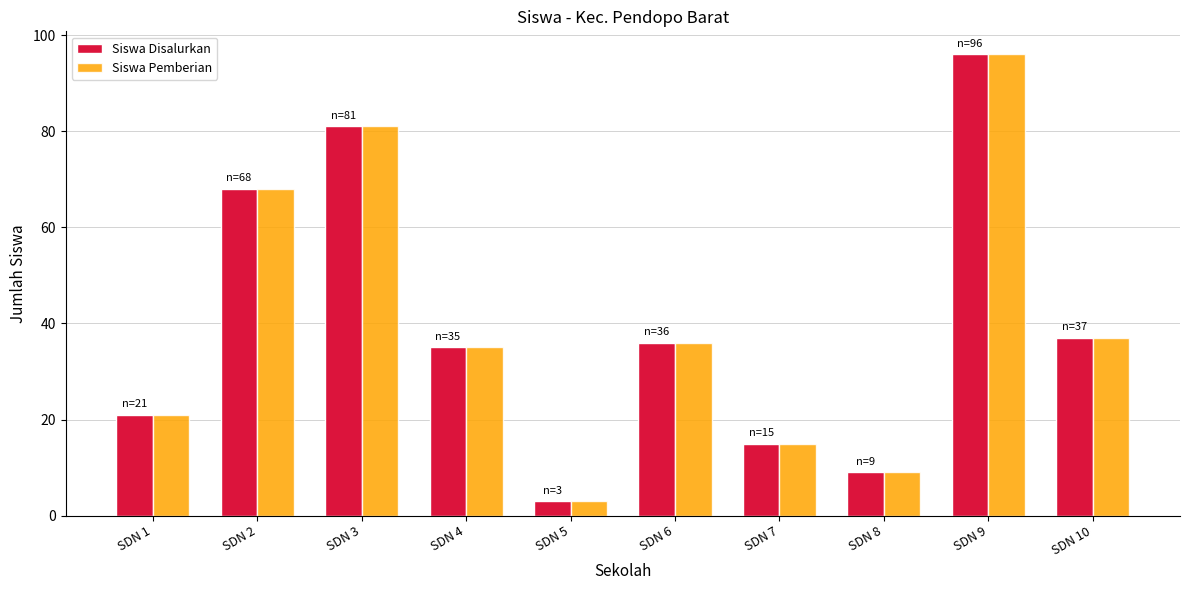

What is the value of the Siswa Disalurkan bar at the 2nd from the left?

68